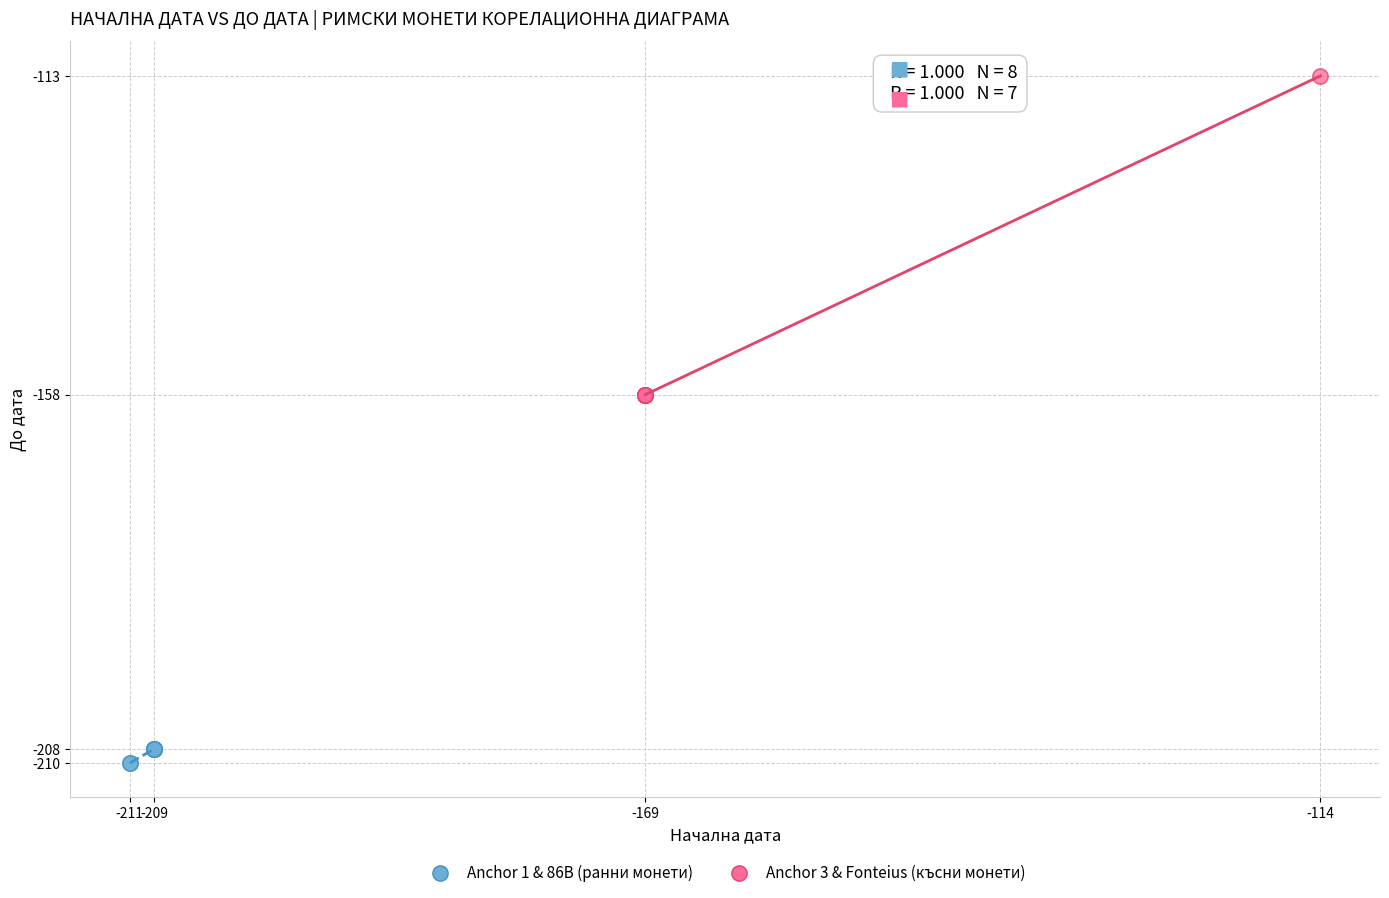

What are all the series names shown in the legend?

Anchor 1 & 86B (ранни монети), Anchor 3 & Fonteius (късни монети)